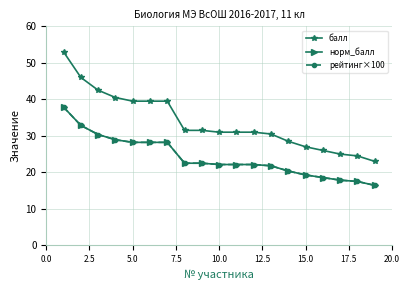

Which series has the largest range (max minus min)?

балл